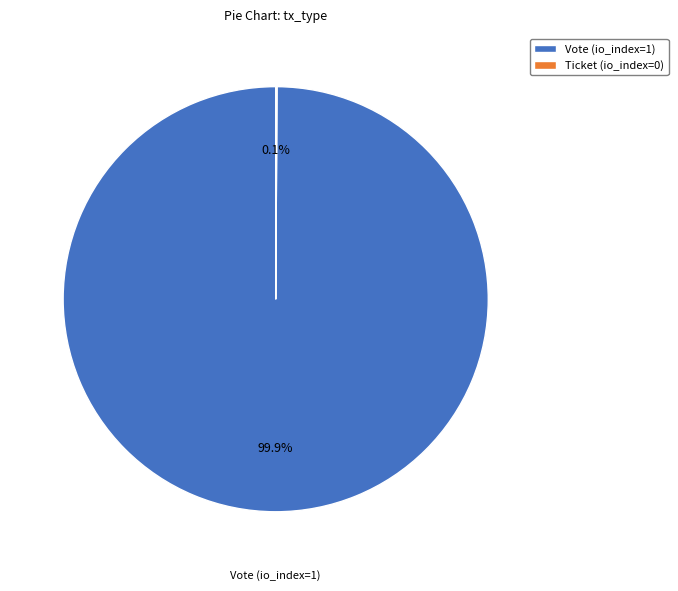

Does any single category account for the majority?

Yes